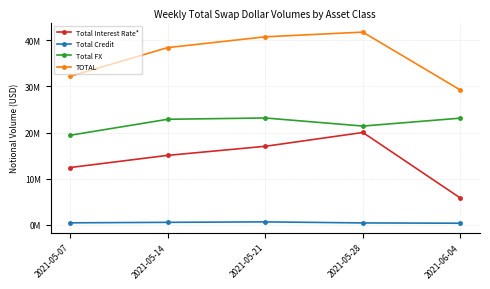

What position from the right is 2021-06-04?

1